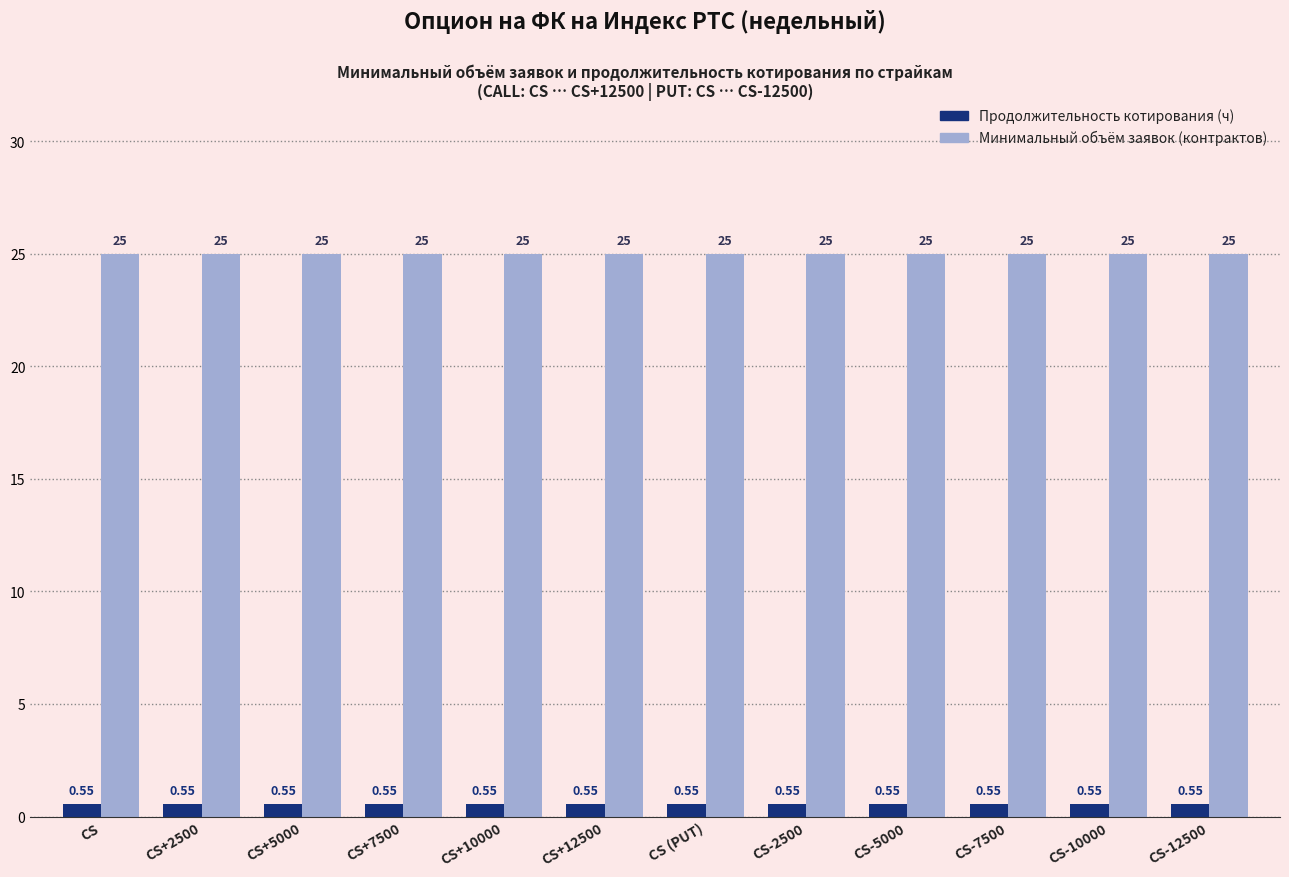

At which category is the sum across all series the highest?

CS